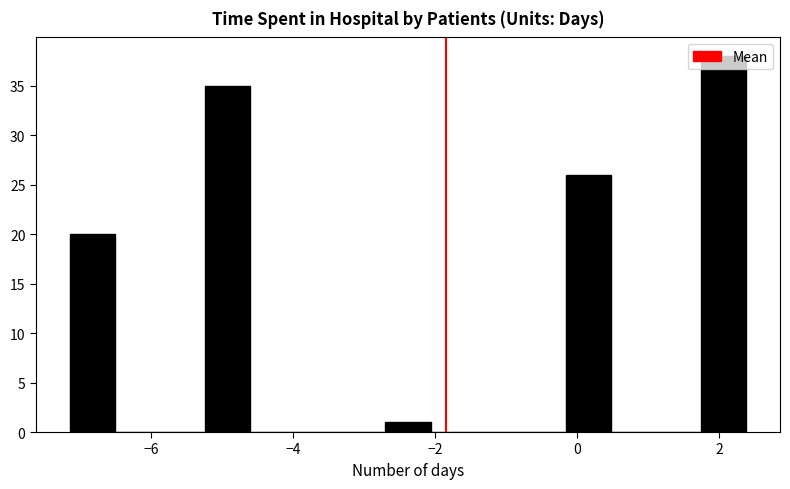

Read against the x-axis, roughly where is the centre of the tallest bar?

2.0